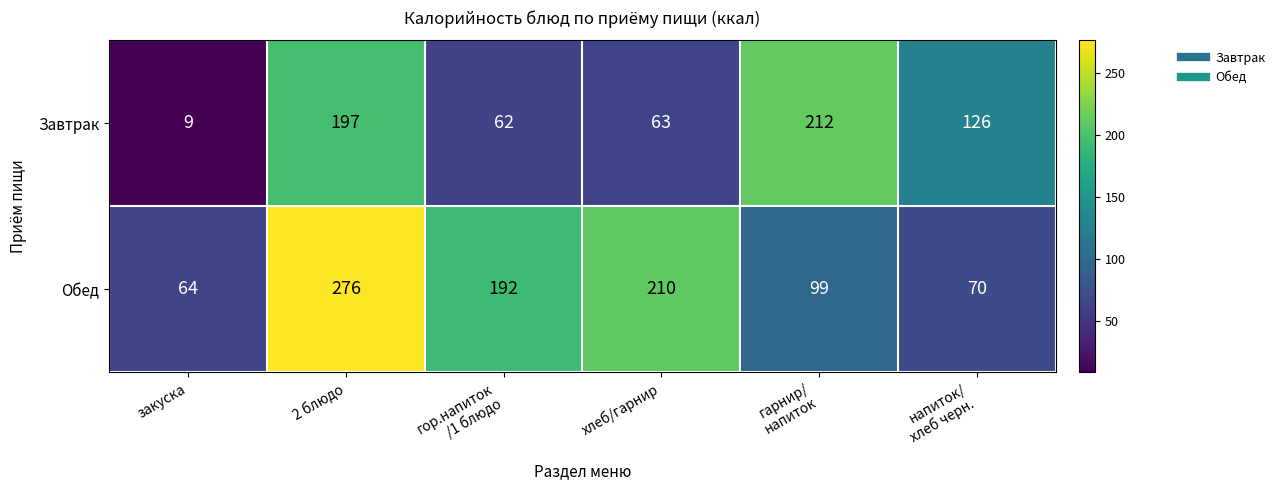

Which series has the largest total across all categories?

Обед